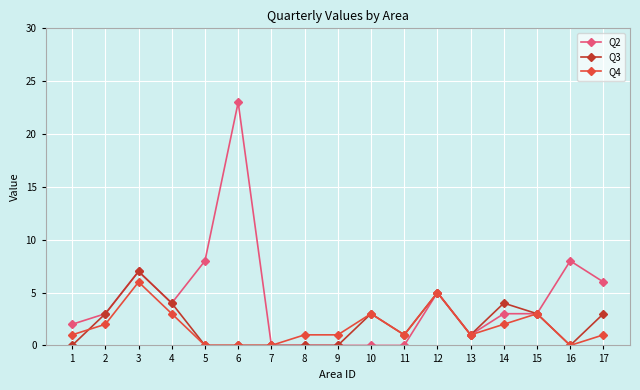

What is the difference between the maximum and second lowest values in the Q4 series?

6